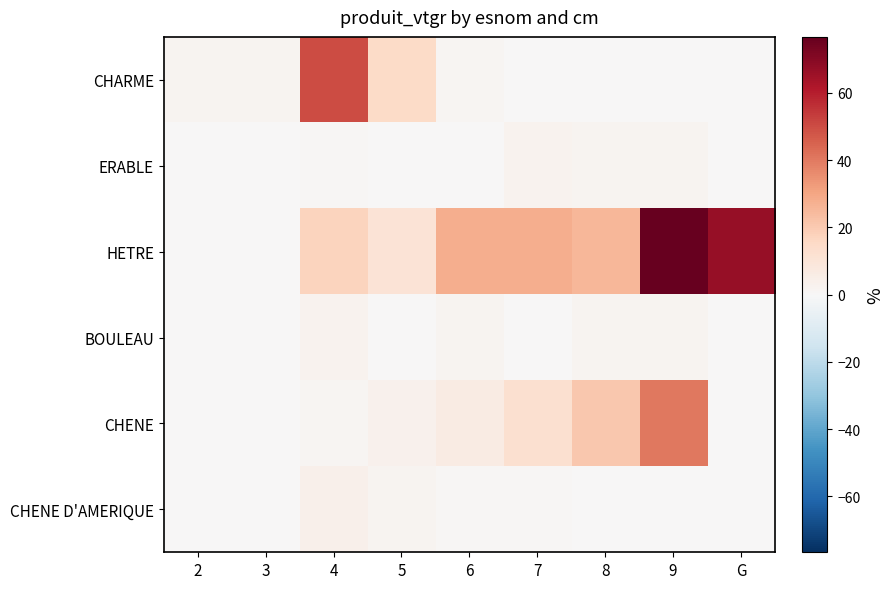

Reading left to right, transcribe all the data shown in this chart.

CHARME: 2=2.4	3=2.3	4=49.8	5=14.4	6=1.7	7=0.0	8=0.0	9=0.0	G=0.0
ERABLE: 2=0.3	3=0.3	4=0.8	5=0.0	6=0.0	7=2.9	8=2.0	9=2.0	G=0.0
HETRE: 2=0.2	3=0.5	4=17.4	5=10.5	6=27.7	7=27.8	8=25.7	9=76.7	G=67.0
BOULEAU: 2=0.0	3=0.0	4=2.8	5=0.5	6=2.3	7=0.0	8=1.8	9=2.3	G=0.0
CHENE: 2=0.0	3=0.0	4=1.4	5=3.2	6=6.5	7=12.5	8=20.4	9=40.3	G=0.0
CHENE D'AMERIQUE: 2=0.0	3=0.0	4=4.0	5=2.0	6=0.9	7=1.0	8=0.0	9=0.0	G=0.0